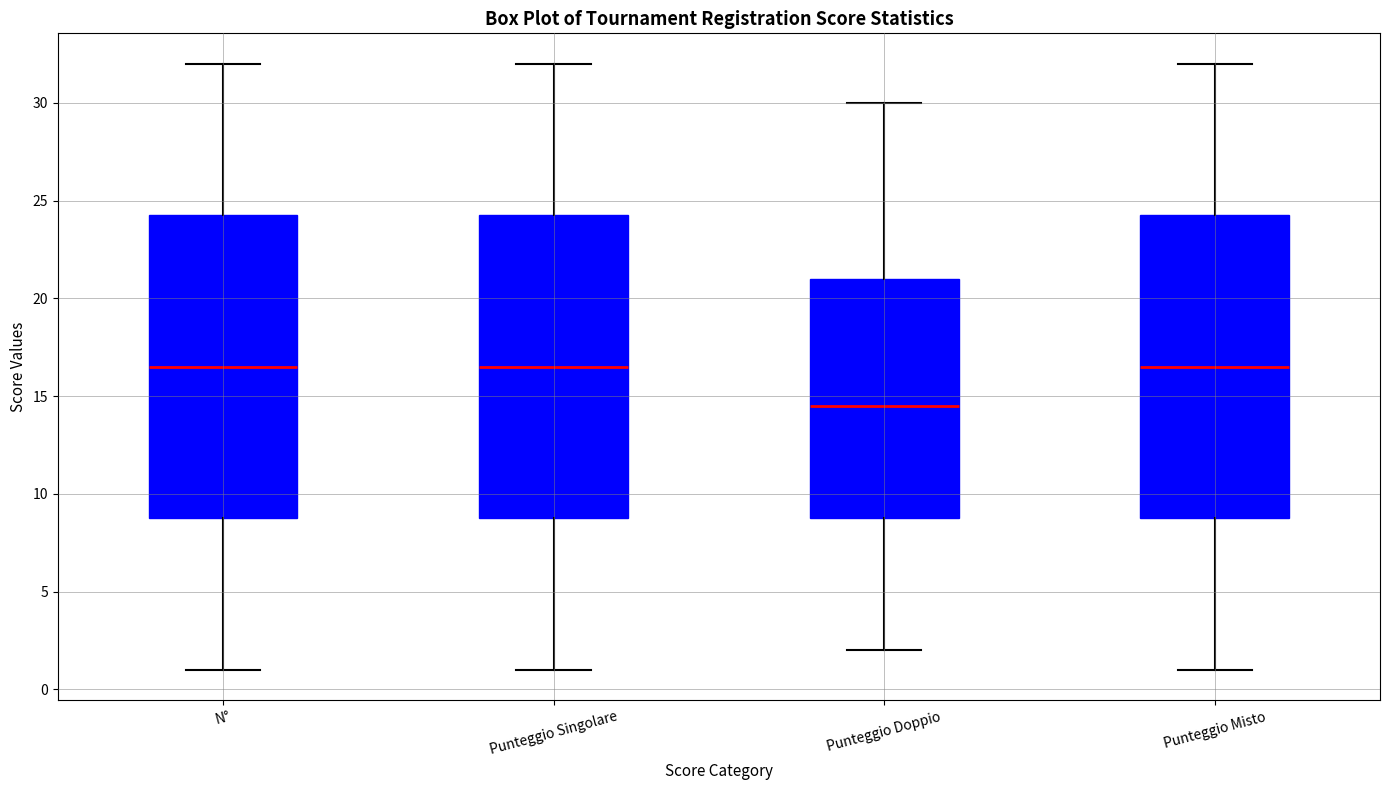

Reading left to right, transcribe this box plot: for each box, give where its median line is, the range the box spans, and where its two whiskers end, as read against the y-axis. The values are not printed on the chart, so give them approximately, as read against the axis.

N°: median 16.5, box 9.0 to 24.5, whiskers 1.0 to 32.0
Punteggio Singolare: median 16.5, box 9.0 to 24.5, whiskers 1.0 to 32.0
Punteggio Doppio: median 14.5, box 9.0 to 21.0, whiskers 2.0 to 30.0
Punteggio Misto: median 16.5, box 9.0 to 24.5, whiskers 1.0 to 32.0